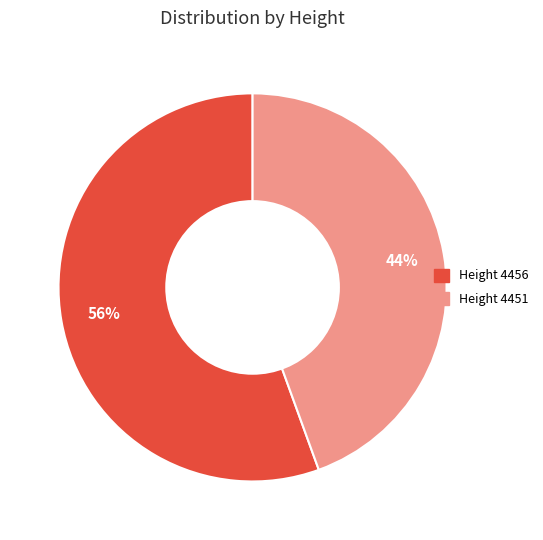

Which category has the biggest portion of the pie?

Height 4456